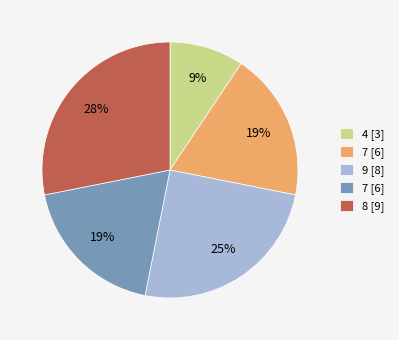

Does any single category account for the majority?

No